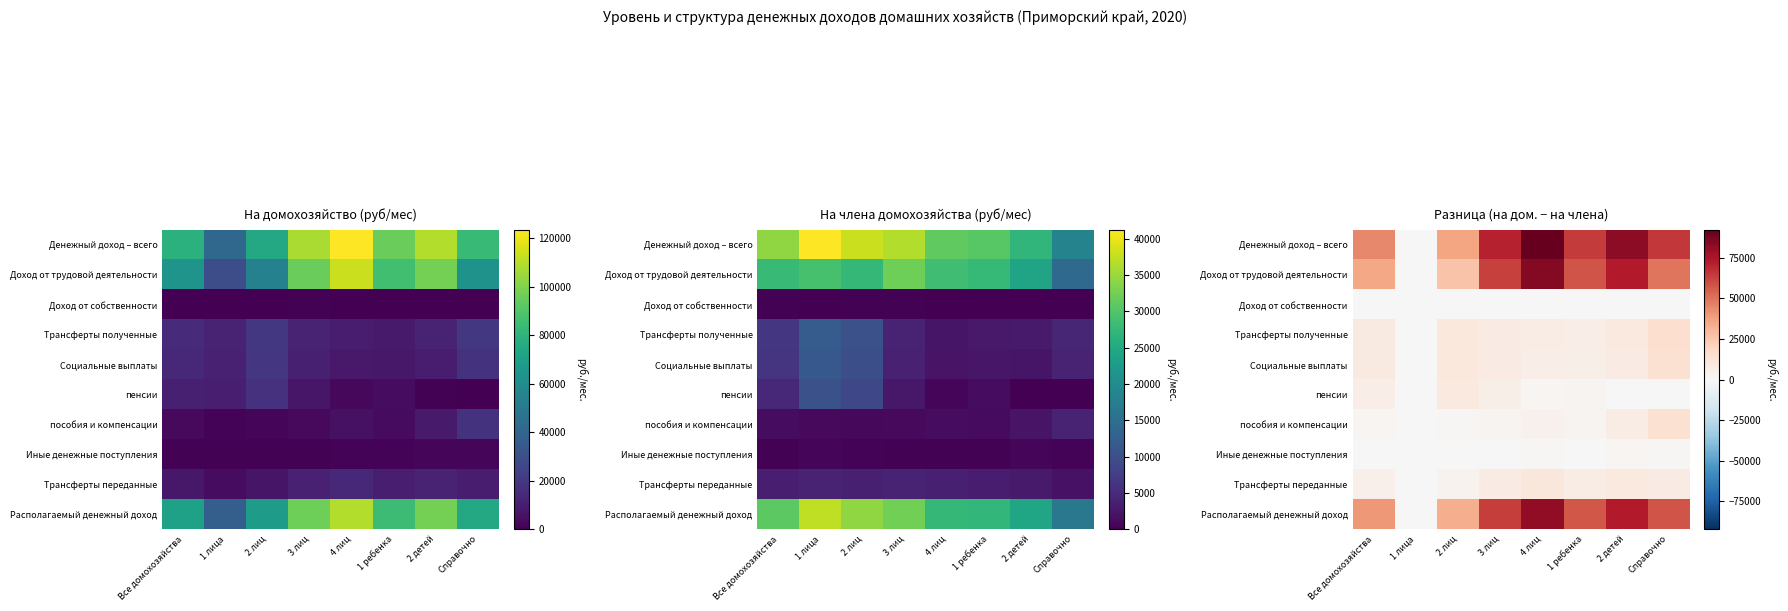

What is the sum of the пенсии values at 4 лиц and 2 детей?

2594.4